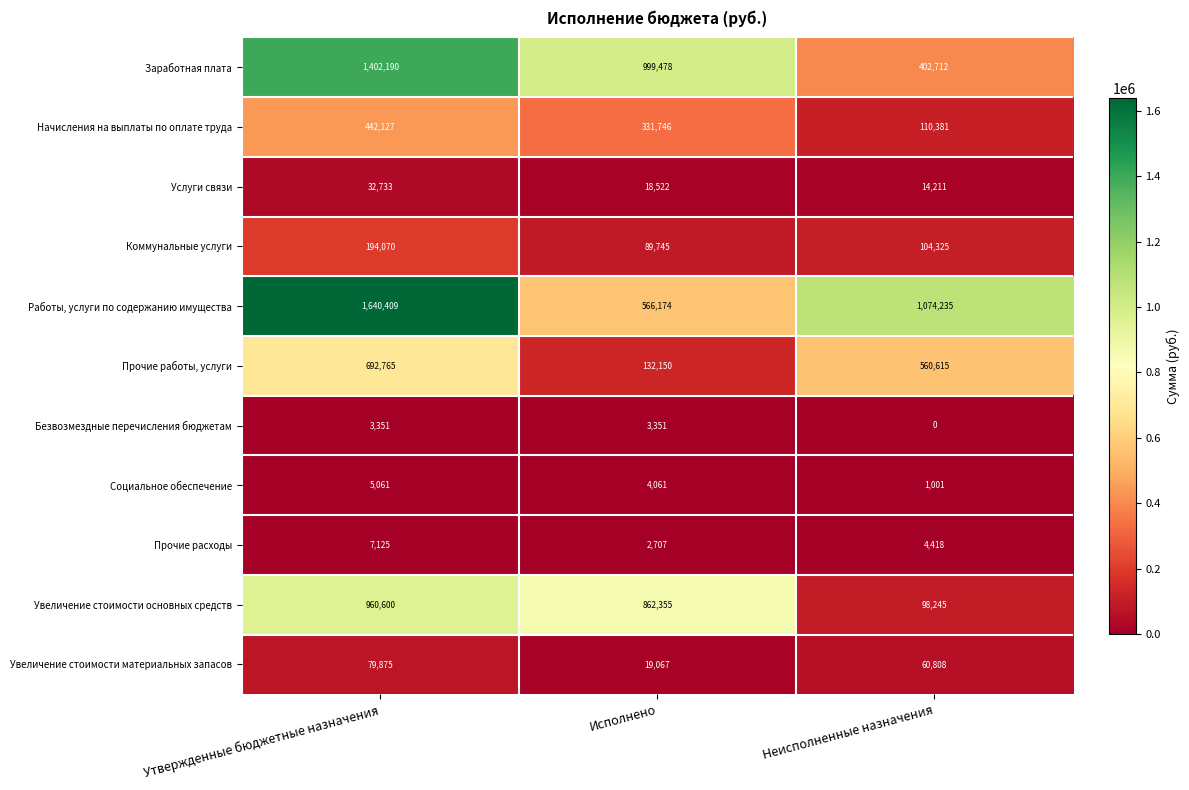

The Социальное обеспечение series shows 5061 at Утвержденные бюджетные назначения. True or false?

True